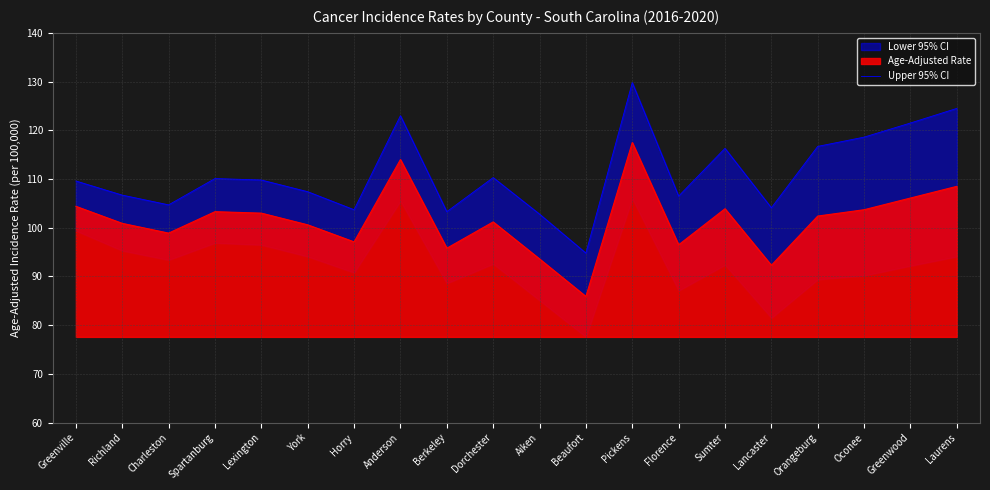

True or false: the data has more than 0 interior local peaks.

True